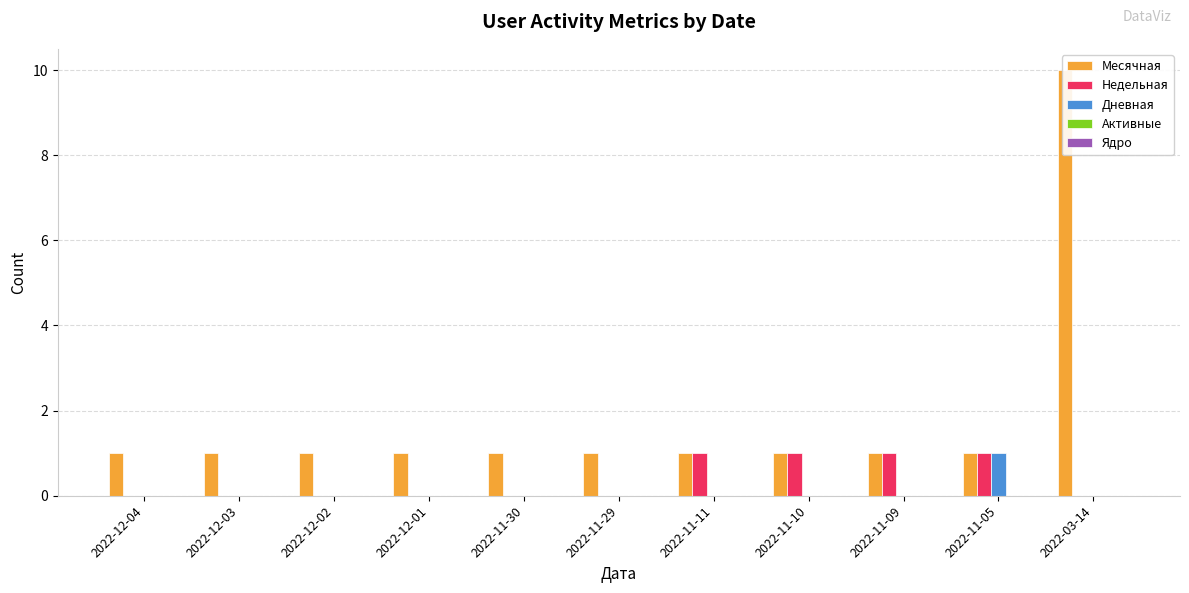

Reading right to left, transcribe all the data shown in this chart.

Месячная: 2022-03-14=10	2022-11-05=1	2022-11-09=1	2022-11-10=1	2022-11-11=1	2022-11-29=1	2022-11-30=1	2022-12-01=1	2022-12-02=1	2022-12-03=1	2022-12-04=1
Недельная: 2022-03-14=0	2022-11-05=1	2022-11-09=1	2022-11-10=1	2022-11-11=1	2022-11-29=0	2022-11-30=0	2022-12-01=0	2022-12-02=0	2022-12-03=0	2022-12-04=0
Дневная: 2022-03-14=0	2022-11-05=1	2022-11-09=0	2022-11-10=0	2022-11-11=0	2022-11-29=0	2022-11-30=0	2022-12-01=0	2022-12-02=0	2022-12-03=0	2022-12-04=0
Активные: 2022-03-14=0	2022-11-05=0	2022-11-09=0	2022-11-10=0	2022-11-11=0	2022-11-29=0	2022-11-30=0	2022-12-01=0	2022-12-02=0	2022-12-03=0	2022-12-04=0
Ядро: 2022-03-14=0	2022-11-05=0	2022-11-09=0	2022-11-10=0	2022-11-11=0	2022-11-29=0	2022-11-30=0	2022-12-01=0	2022-12-02=0	2022-12-03=0	2022-12-04=0